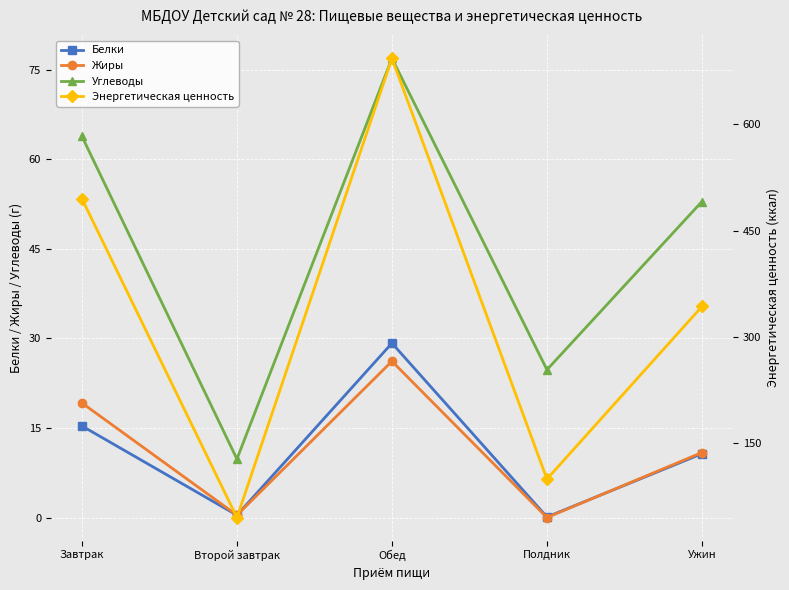

What is the value of the Углеводы point at the 1st from the left?

63.8